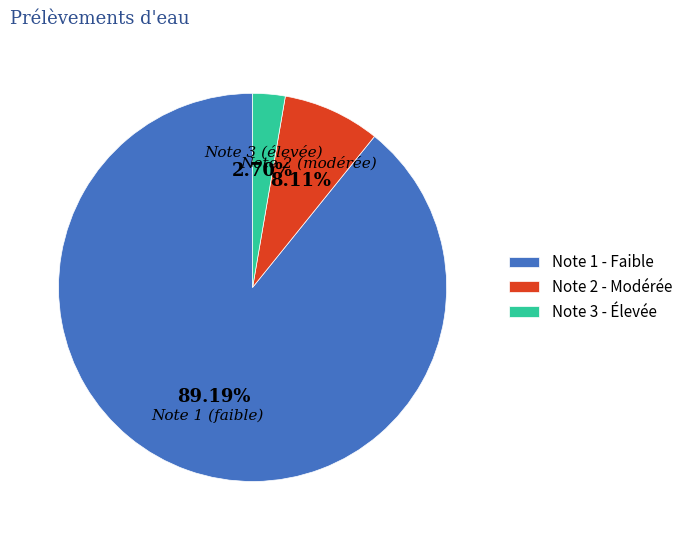

Is Note 1 (faible) the majority of the pie?

Yes